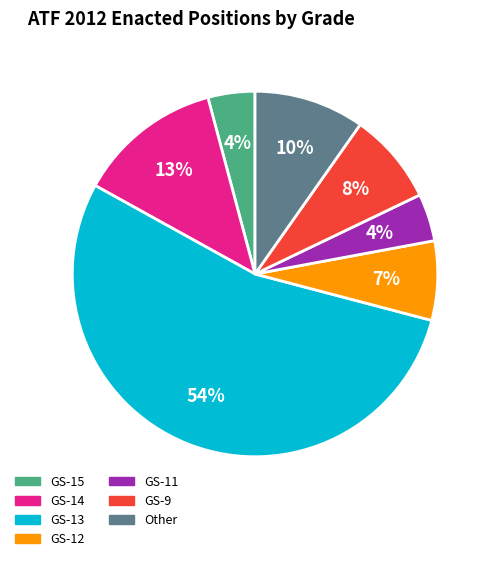

Count the number of slices in the pie.

7